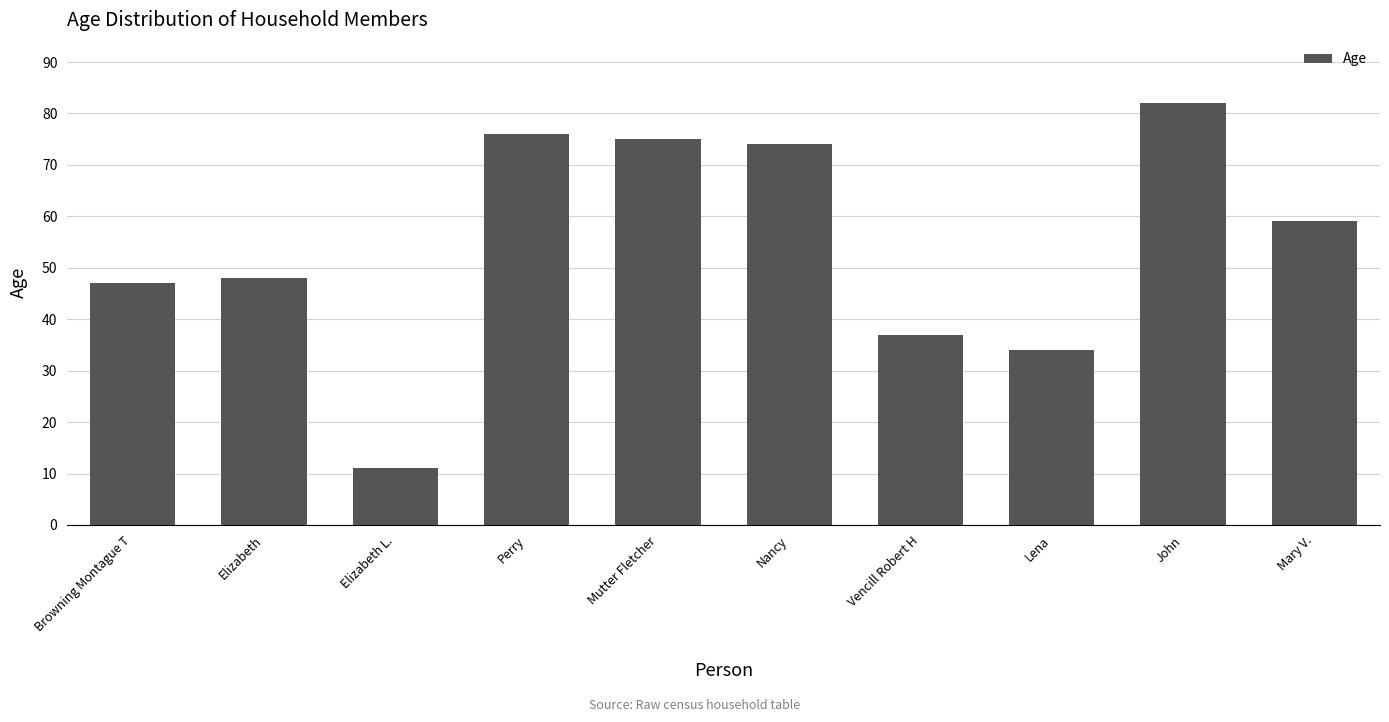

What is the difference between the values at Mary V. and Nancy?

15